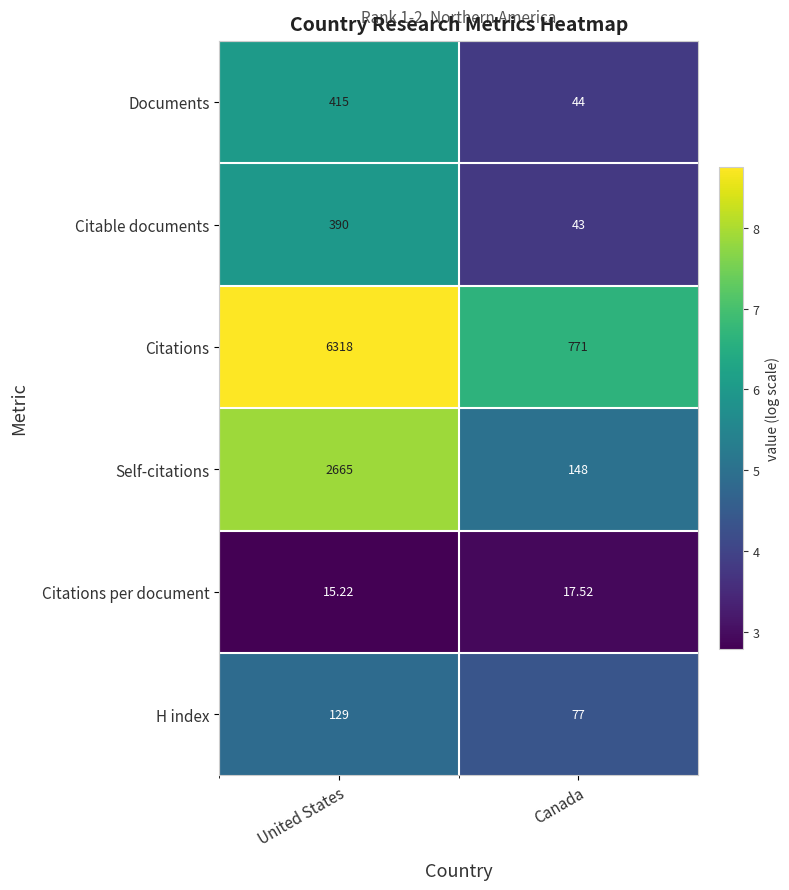

Which series has the largest total across all categories?

Citations